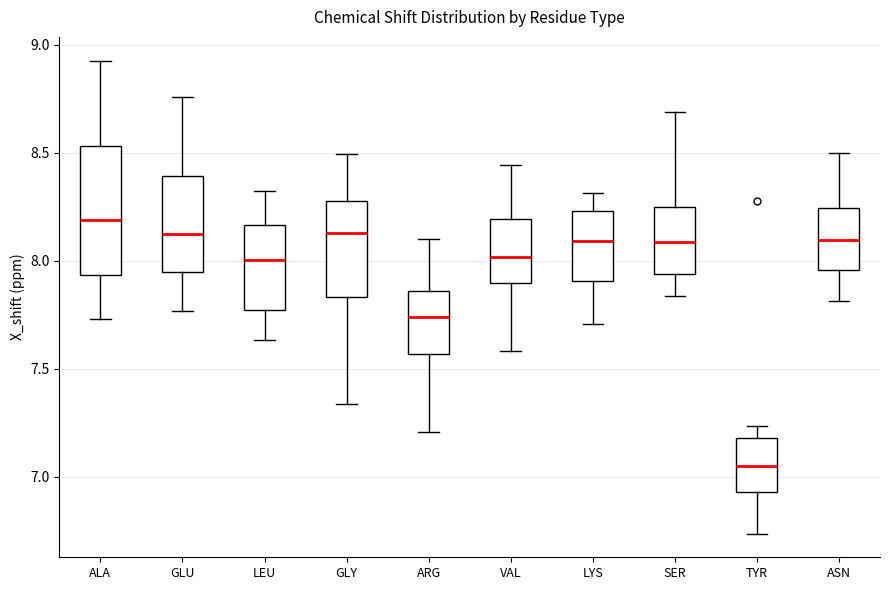

Reading left to right, transcribe this box plot: for each box, give where its median line is, the range the box spans, and where its two whiskers end, as read against the y-axis. The values are not printed on the chart, so give them approximately, as read against the axis.

ALA: median 8.20, box 7.95 to 8.55, whiskers 7.75 to 8.95
GLU: median 8.10, box 7.95 to 8.40, whiskers 7.75 to 8.75
LEU: median 8.00, box 7.75 to 8.15, whiskers 7.65 to 8.30
GLY: median 8.15, box 7.85 to 8.25, whiskers 7.35 to 8.50
ARG: median 7.75, box 7.55 to 7.85, whiskers 7.20 to 8.10
VAL: median 8.00, box 7.90 to 8.20, whiskers 7.60 to 8.45
LYS: median 8.10, box 7.90 to 8.25, whiskers 7.70 to 8.30
SER: median 8.10, box 7.95 to 8.25, whiskers 7.85 to 8.70
TYR: median 7.05, box 6.95 to 7.20, whiskers 6.75 to 7.25
ASN: median 8.10, box 7.95 to 8.25, whiskers 7.80 to 8.50